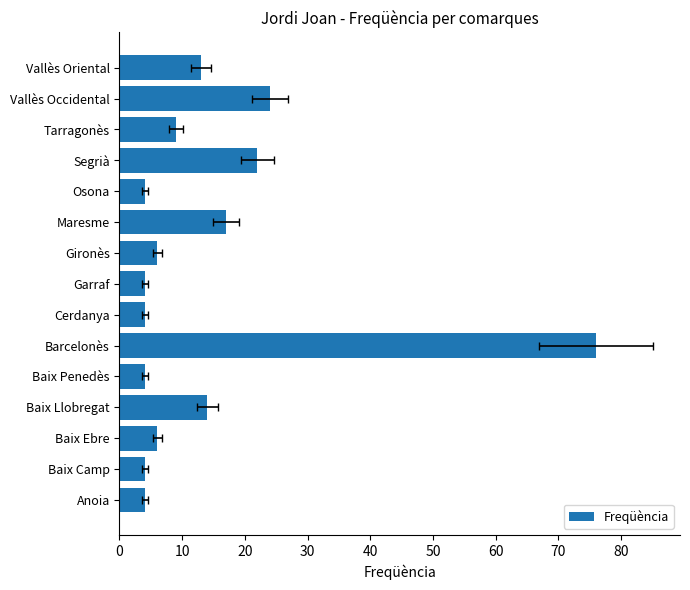

The value at 13 is 42. True or false?

False